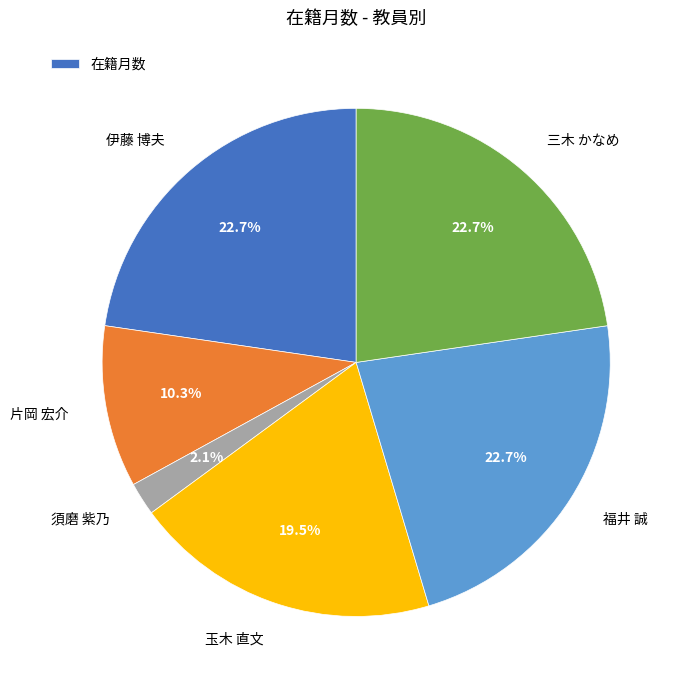

Which slice is the smallest?

須磨 紫乃